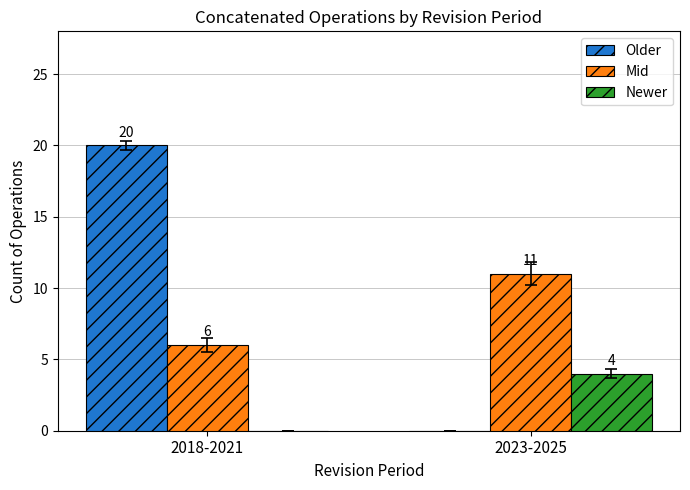

How many Mid values are between 6 and 11?

2